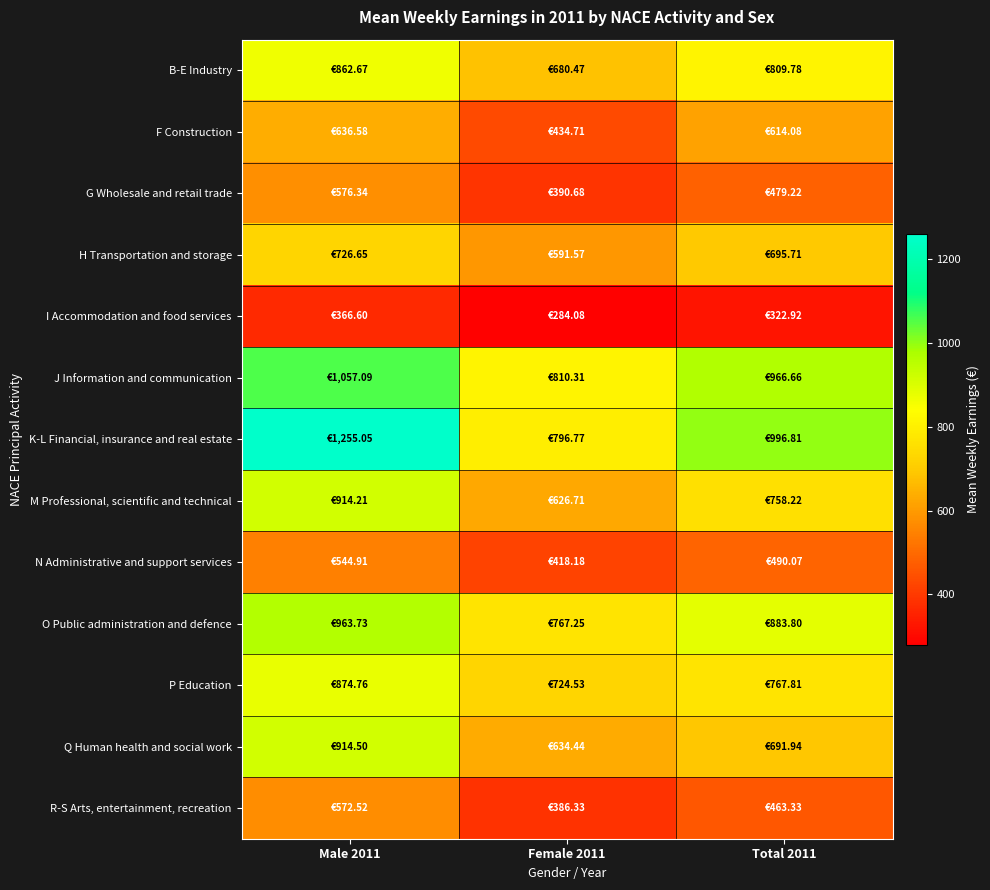

Reading left to right, extract all data points from this chart.

B-E Industry: Male 2011=862.7	Female 2011=680.5	Total 2011=809.8
F Construction: Male 2011=636.6	Female 2011=434.7	Total 2011=614.1
G Wholesale and retail trade: Male 2011=576.3	Female 2011=390.7	Total 2011=479.2
H Transportation and storage: Male 2011=726.6	Female 2011=591.6	Total 2011=695.7
I Accommodation and food services: Male 2011=366.6	Female 2011=284.1	Total 2011=322.9
J Information and communication: Male 2011=1057.1	Female 2011=810.3	Total 2011=966.7
K-L Financial, insurance and real estate: Male 2011=1255.0	Female 2011=796.8	Total 2011=996.8
M Professional, scientific and technical: Male 2011=914.2	Female 2011=626.7	Total 2011=758.2
N Administrative and support services: Male 2011=544.9	Female 2011=418.2	Total 2011=490.1
O Public administration and defence: Male 2011=963.7	Female 2011=767.2	Total 2011=883.8
P Education: Male 2011=874.8	Female 2011=724.5	Total 2011=767.8
Q Human health and social work: Male 2011=914.5	Female 2011=634.4	Total 2011=691.9
R-S Arts, entertainment, recreation: Male 2011=572.5	Female 2011=386.3	Total 2011=463.3